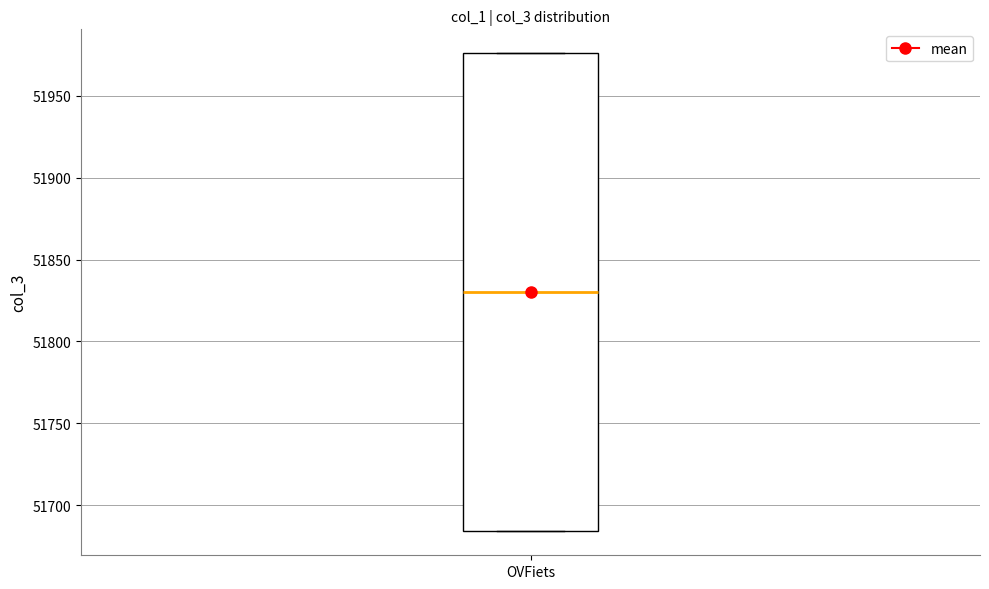

Where does the median line of the box for OVFiets sit on the y-axis? The values are not printed on the chart, so give them approximately, as read against the axis.

51830